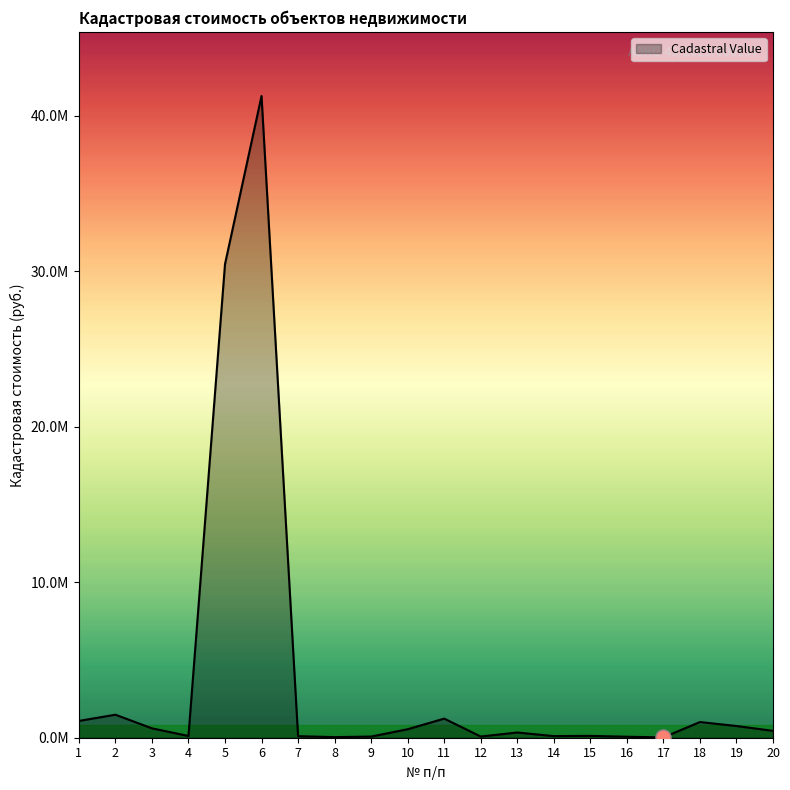

Is this an area chart (filled region under the line)?

Yes